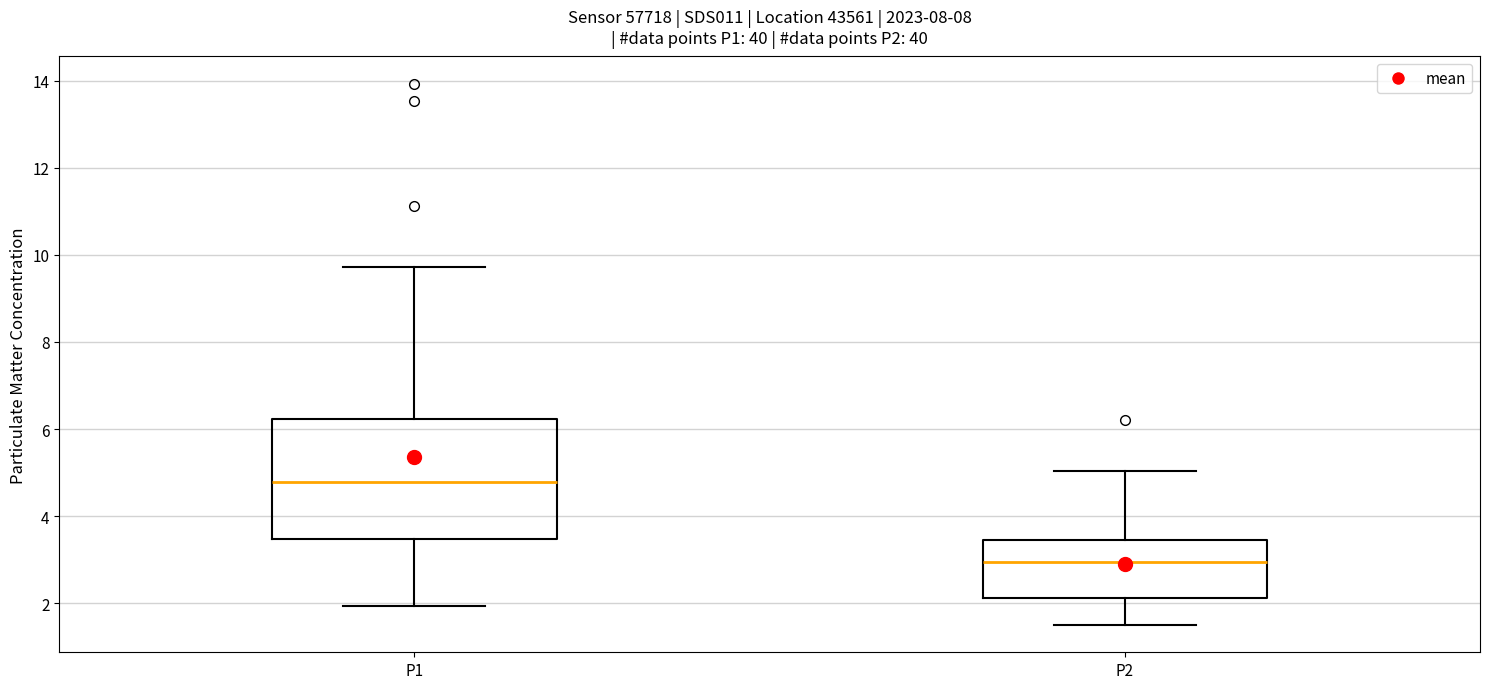

Which box has the lowest median line?

P2